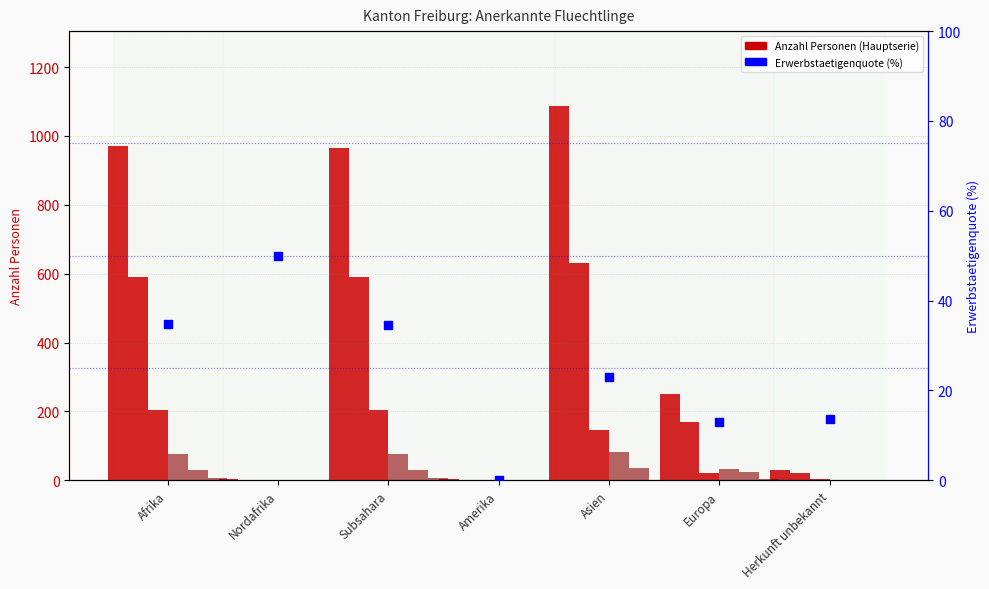

Is the value of Erwerbstaetige_Aufenthalt at Asien greater than the value of Erwerbstaetige at Afrika?

No